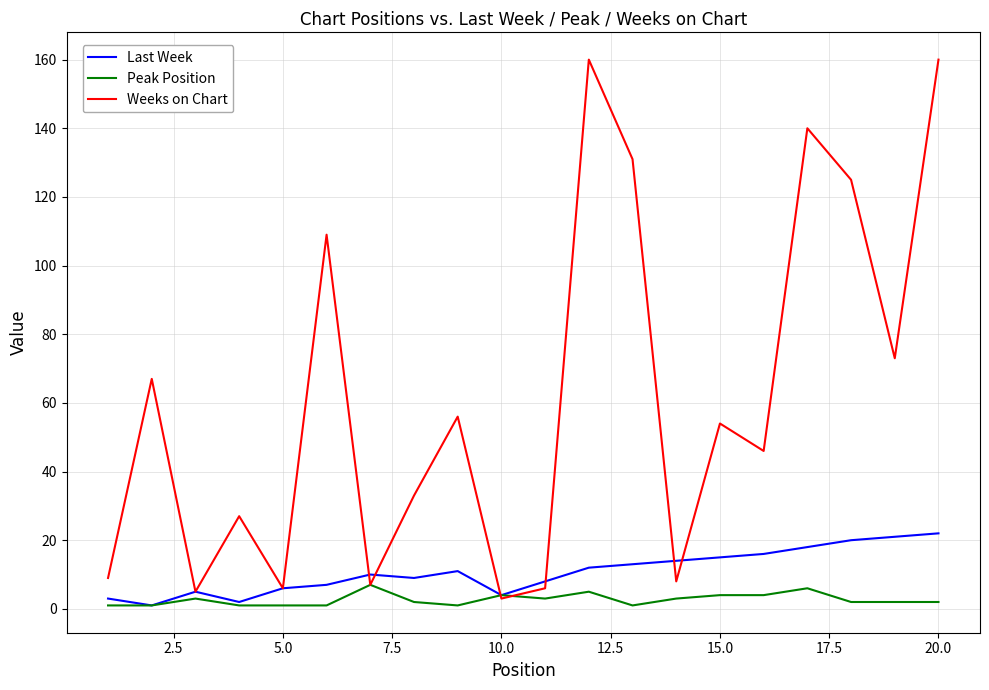

Which series has the largest total across all categories?

Weeks on Chart